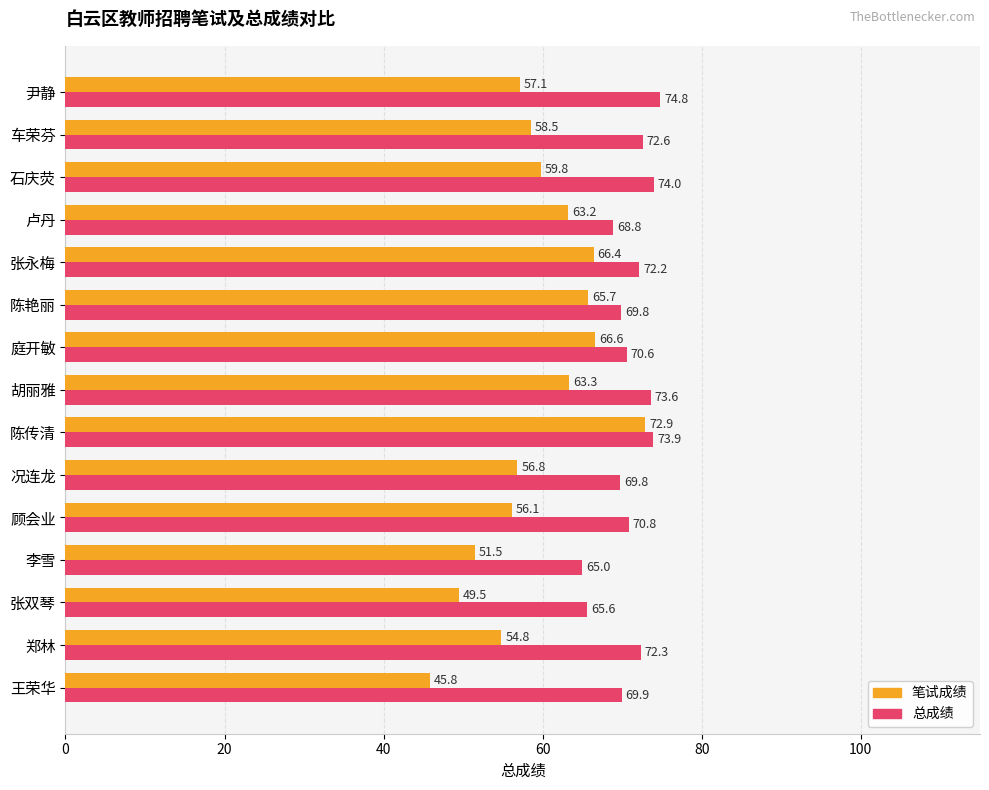

Rank the categories by 笔试成绩 value from lowest to highest.

王荣华, 张双琴, 李雪, 郑林, 顾会业, 况连龙, 尹静, 车荣芬, 石庆荧, 卢丹, 胡丽雅, 陈艳丽, 张永梅, 庭开敏, 陈传清